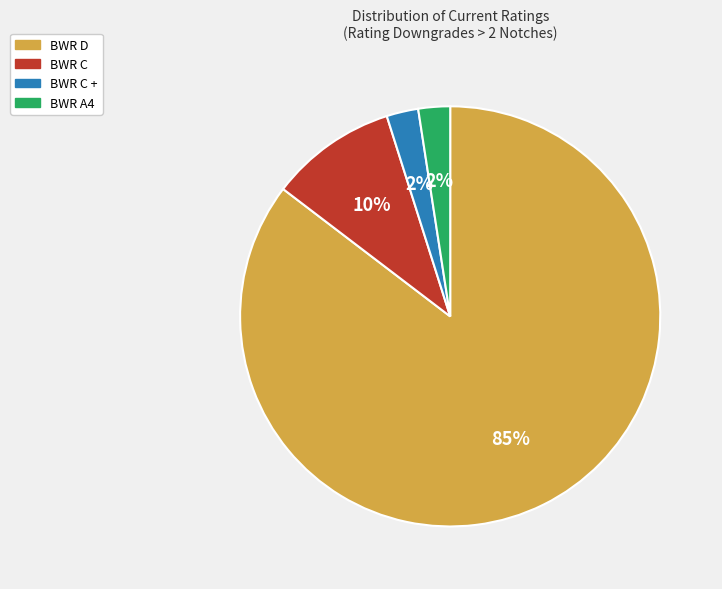

The BWR D slice represents 85% of the pie. True or false?

True